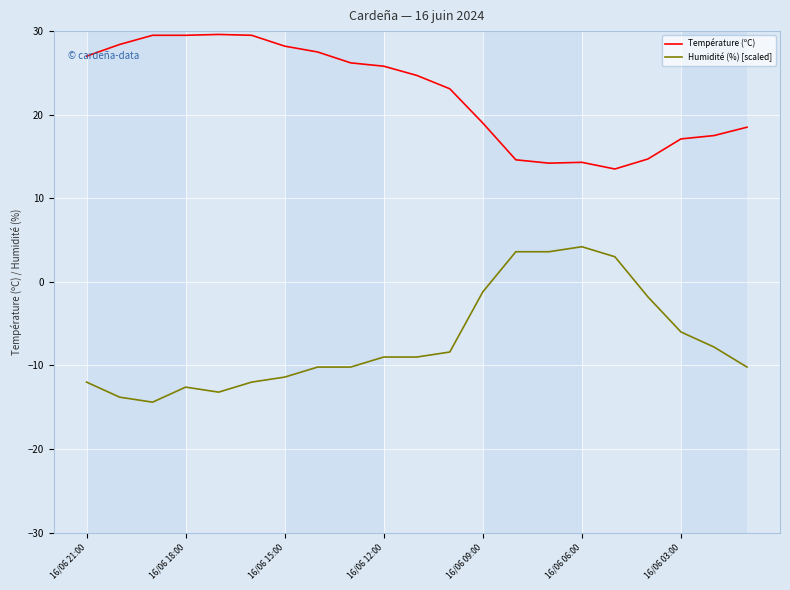

Does the chart have visible grid lines?

Yes